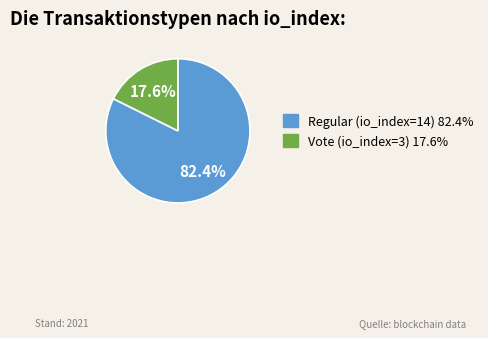

What percentage is the Vote (io_index=3) slice, to the nearest percent?

18%